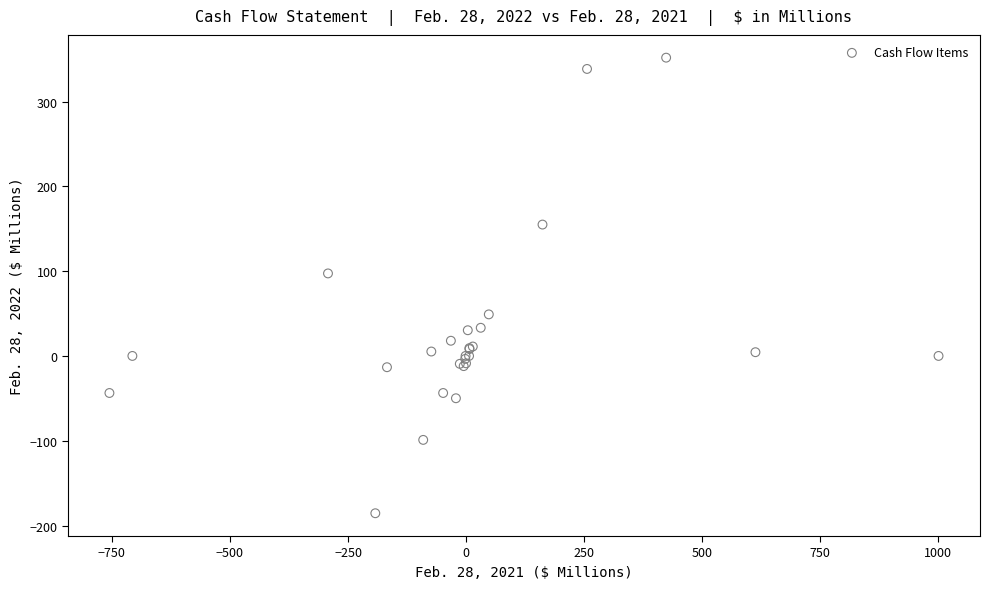

What Y value in the scatter plot is closest to 83?

97.3